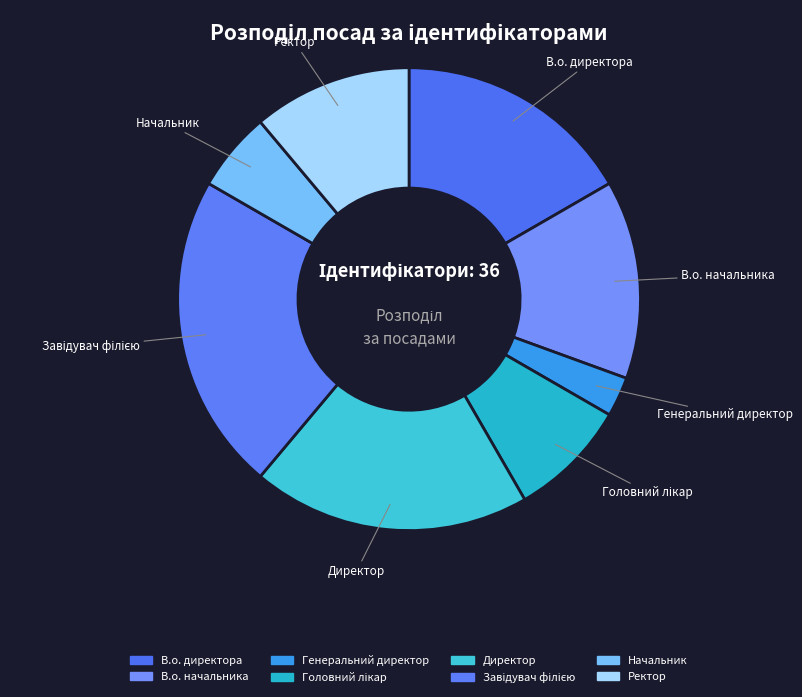

What is the smallest slice in the pie chart?

Генеральний директор